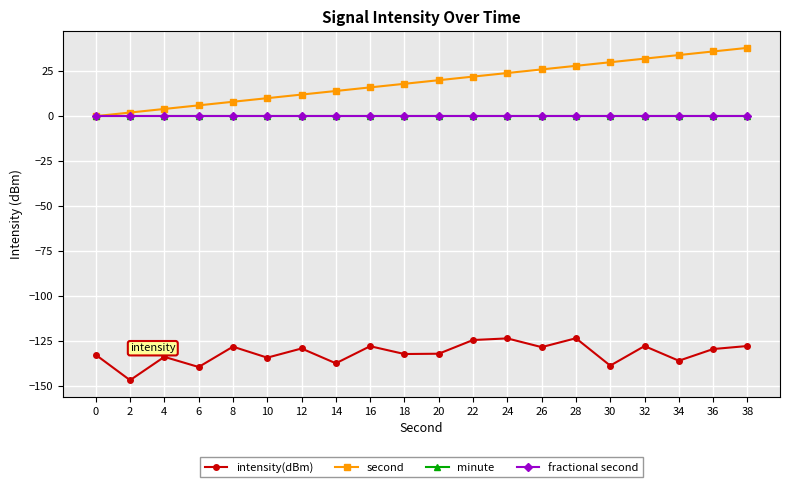

Is this an area chart (filled region under the line)?

No